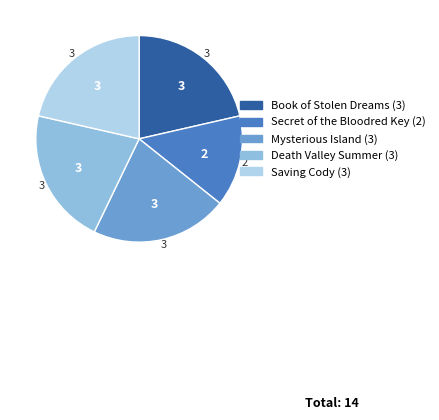

Which category has the smallest portion of the pie?

Secret of the Bloodred Key